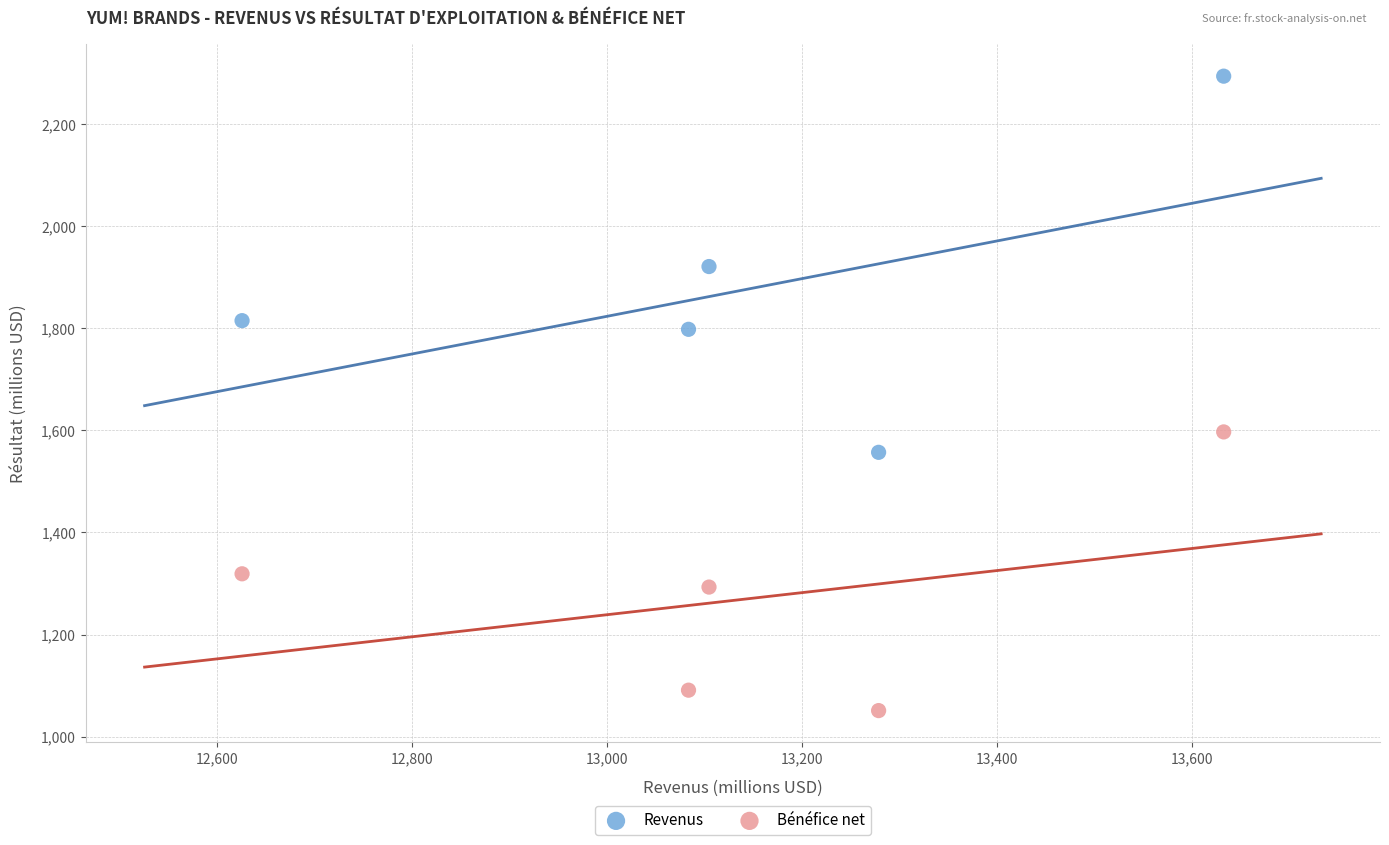

Which series reaches the minimum Y coordinate?

Bénéfice net